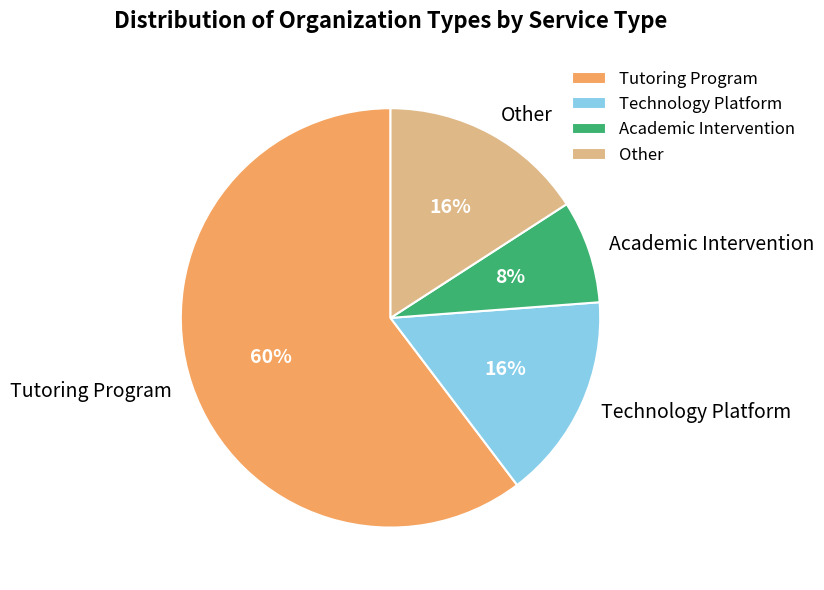

Between Other and Academic Intervention, which is larger?

Other